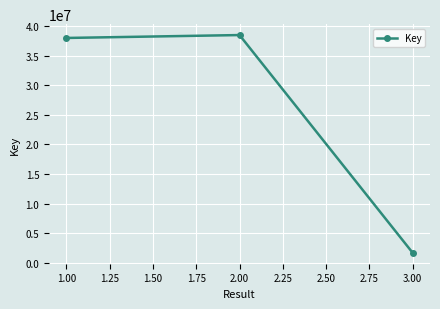

Reading left to right, list all the values displayed in this chart.

37988672	38478785	1687566